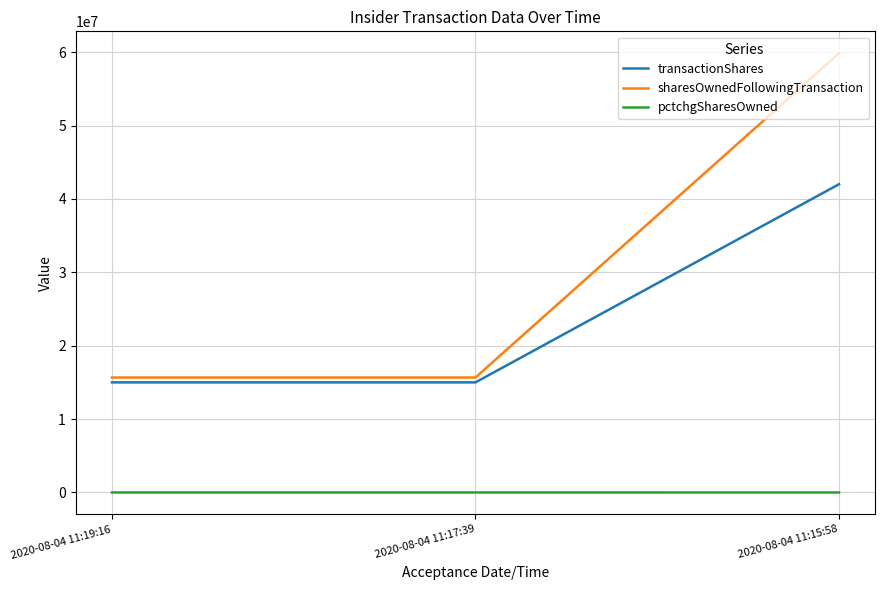

Rank the series by their average value, from highest to lowest.

sharesOwnedFollowingTransaction, transactionShares, pctchgSharesOwned